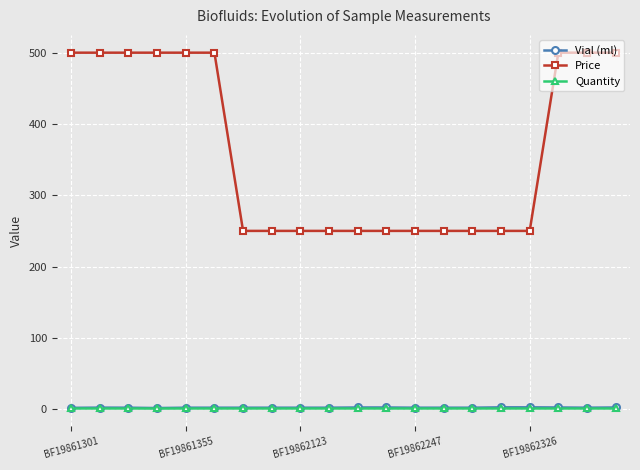

True or false: Quantity and Price cross at least once.

False